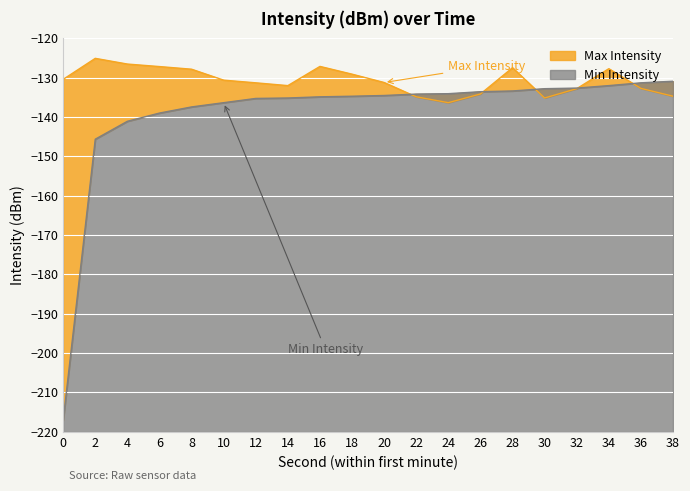

Is it true that Min Intensity equals -145.6 at 2?

True